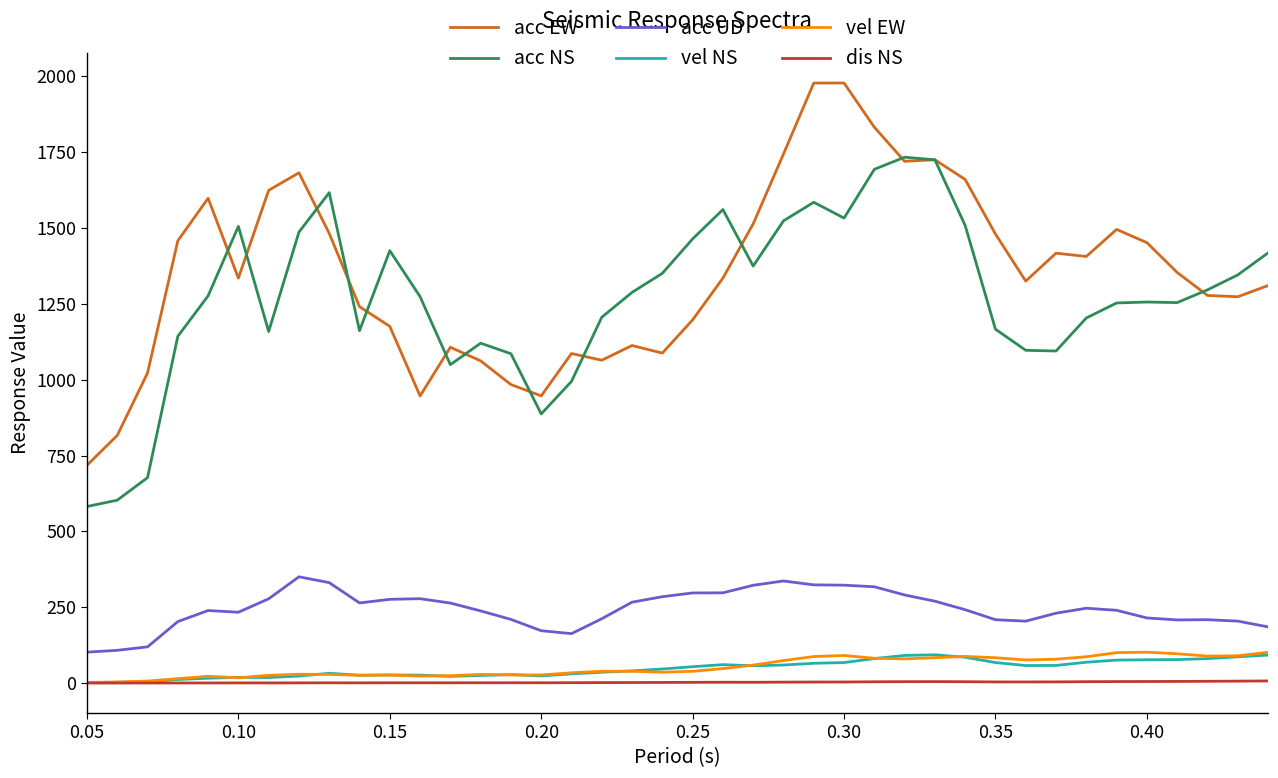

What are all the series names shown in the legend?

acc EW, acc NS, acc UD, vel NS, vel EW, dis NS